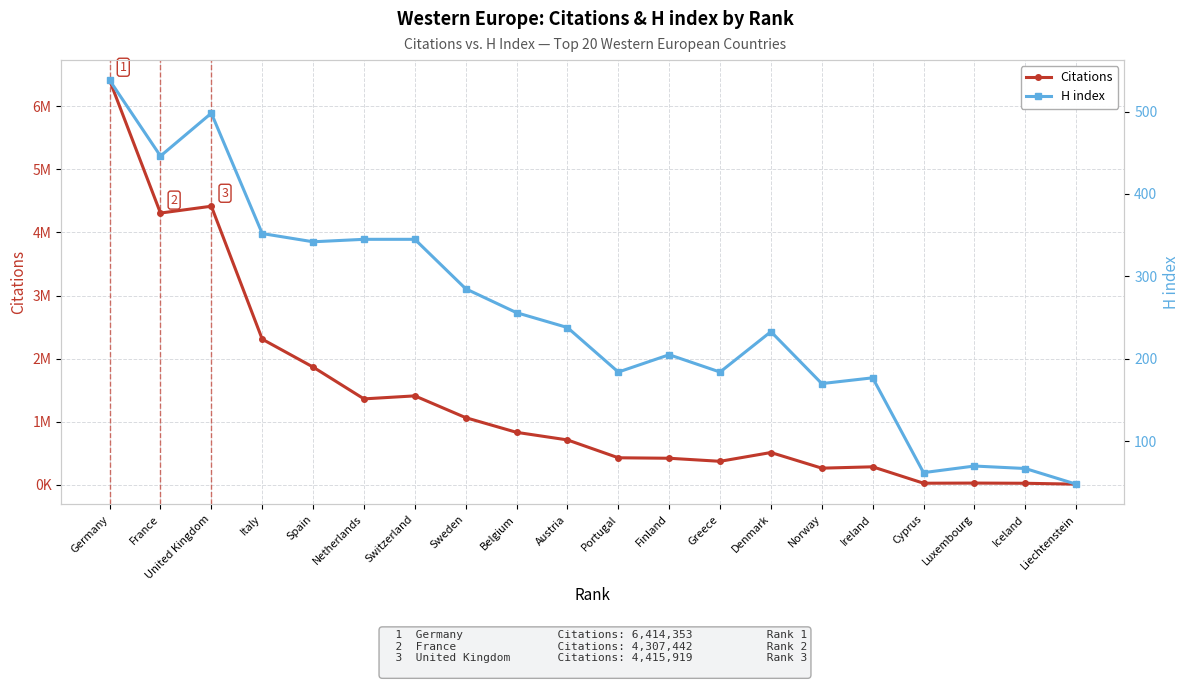

Reading left to right, transcribe all the data shown in this chart.

Citations: Germany=6414353	France=4307442	United Kingdom=4415919	Italy=2307668	Spain=1865182	Netherlands=1360609	Switzerland=1408362	Sweden=1062922	Belgium=830047	Austria=709904	Portugal=426609	Finland=419095	Greece=370644	Denmark=510072	Norway=261970	Ireland=283361	Cyprus=23230	Luxembourg=25423	Iceland=22373	Liechtenstein=8102
H index: Germany=538	France=446	United Kingdom=498	Italy=352	Spain=342	Netherlands=345	Switzerland=345	Sweden=285	Belgium=256	Austria=238	Portugal=184	Finland=205	Greece=184	Denmark=233	Norway=170	Ireland=177	Cyprus=62	Luxembourg=70	Iceland=67	Liechtenstein=48